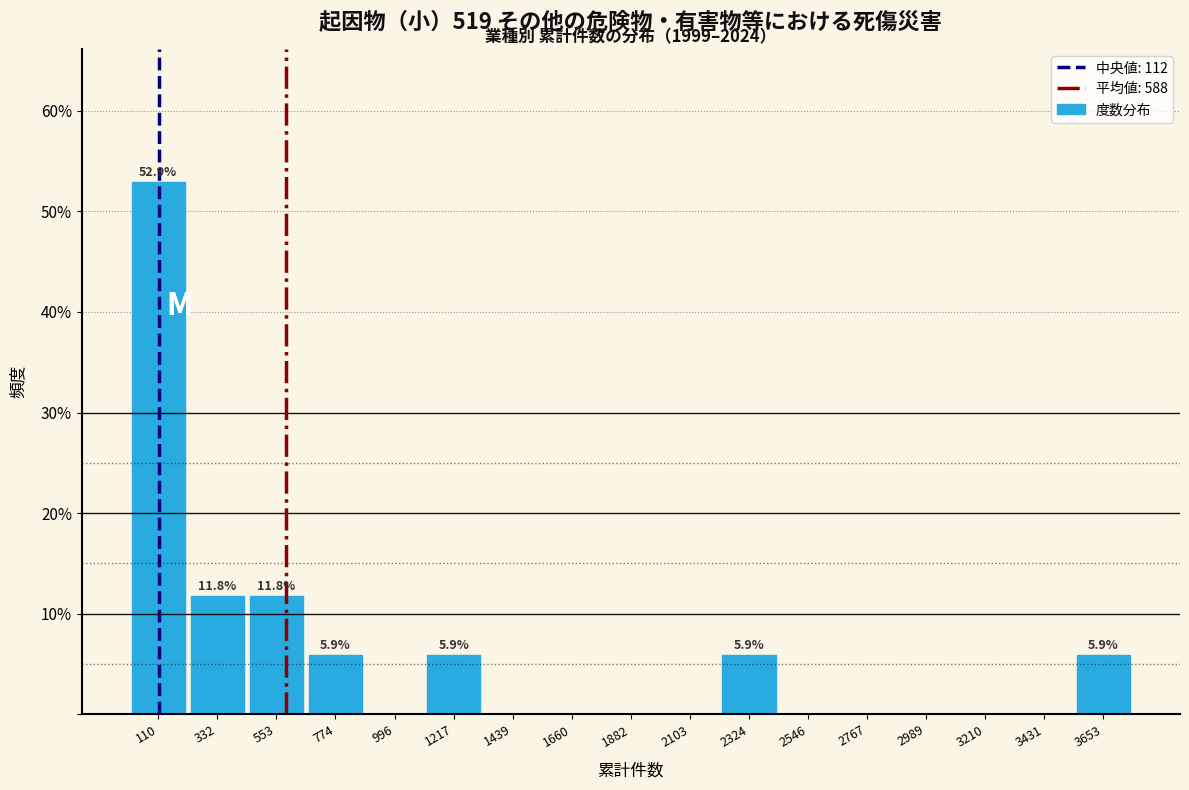

Which range on the x-axis has the tallest bar?

0 to 200